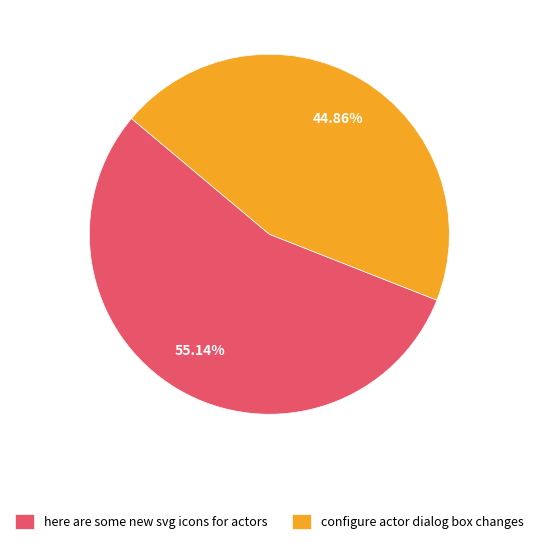

To the nearest percent, what is the combined percentage of here are some new svg icons for actors and configure actor dialog box changes?

100%